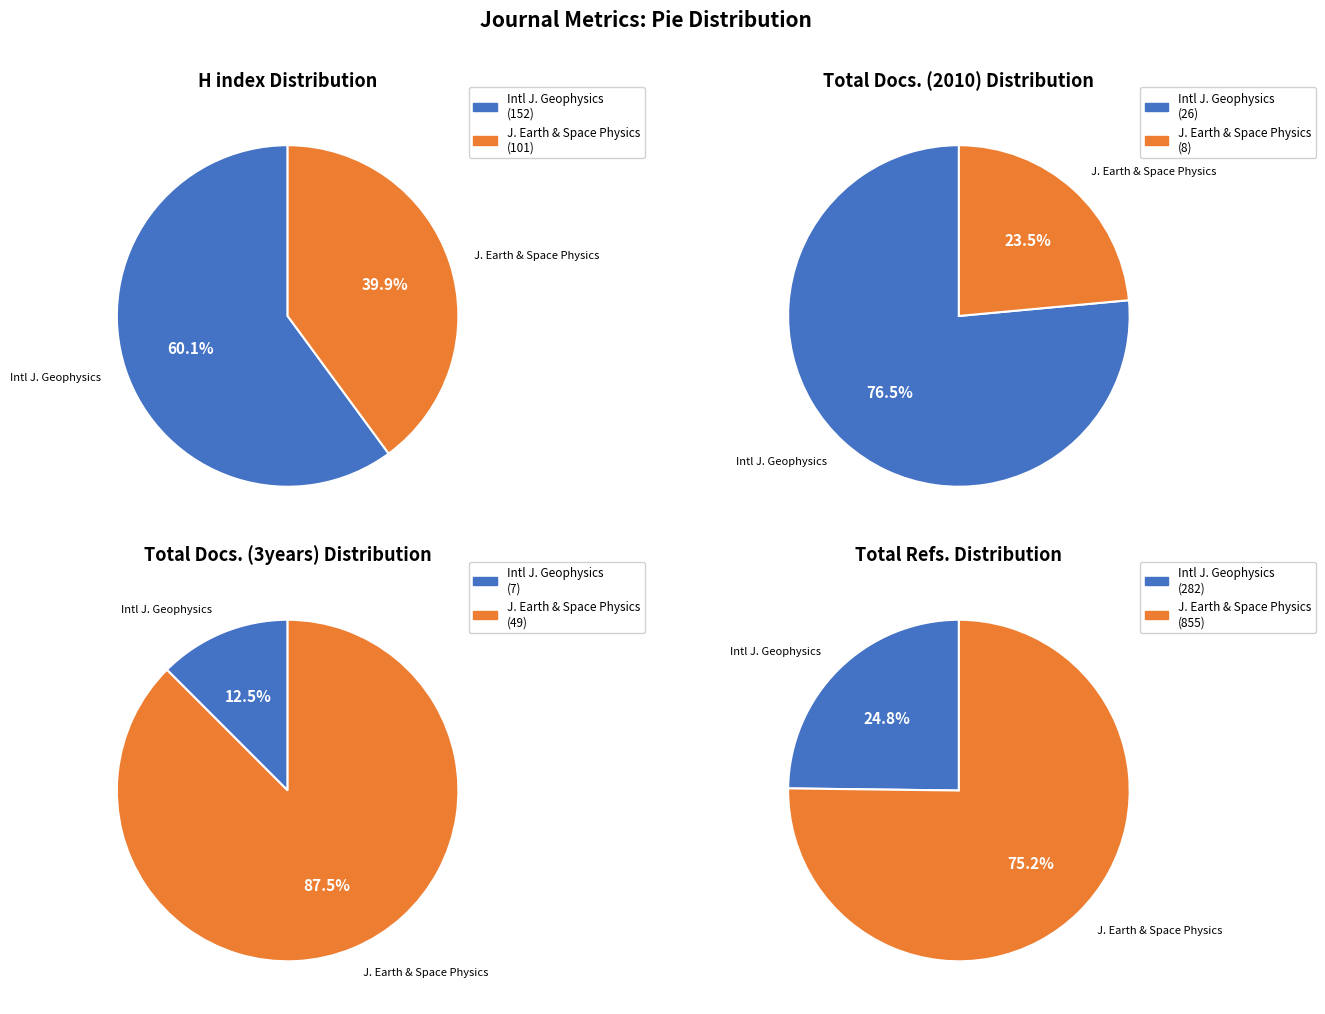

How much of the chart is everything except Journal of the Earth and Space Physics?

60.1%